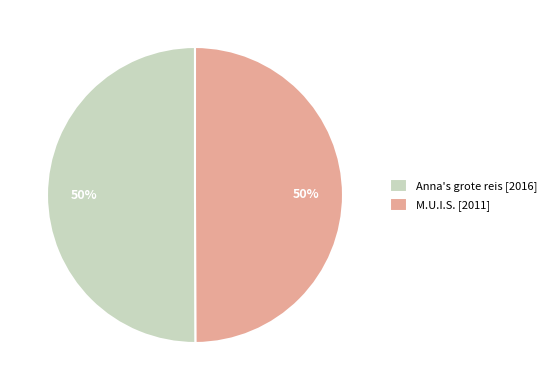

Is it true that Anna's grote reis [2016] is 61% of the pie?

False